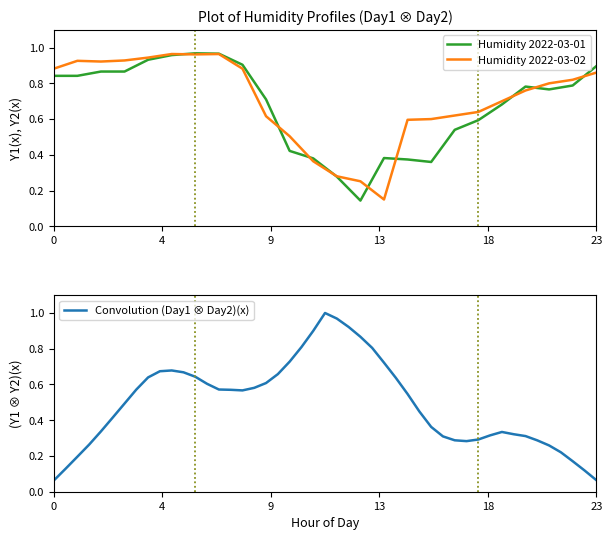

At 7, list the series in order from largest to smallest.

2022-03-01, 2022-03-02